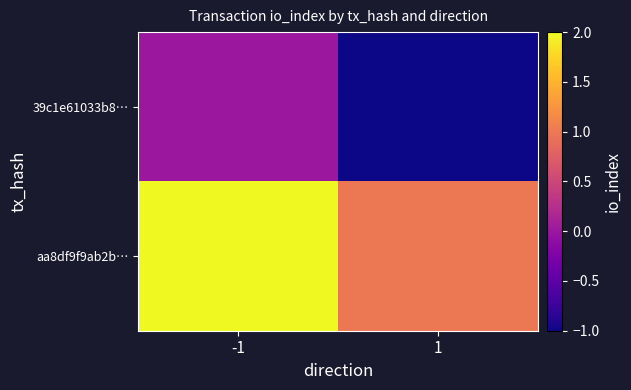

Which series has the widest spread of values?

39c1e61033b8…